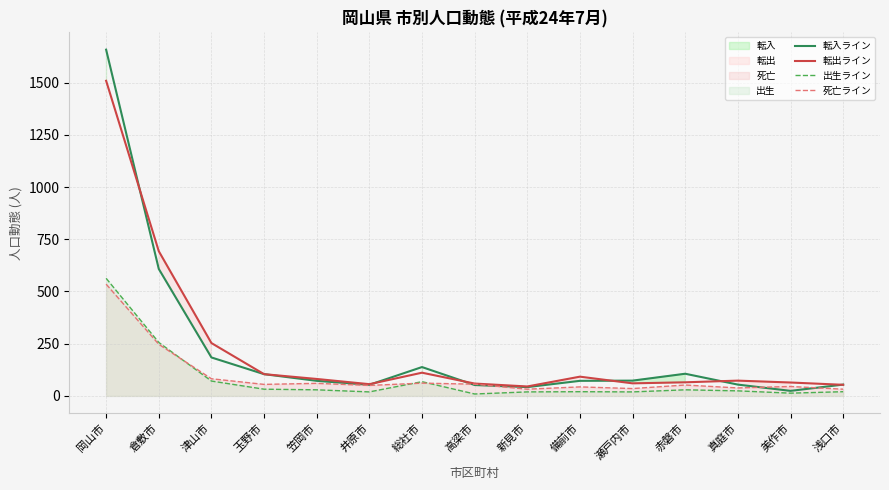

Is it true that 転入ライン equals 608 at 倉敷市?

True